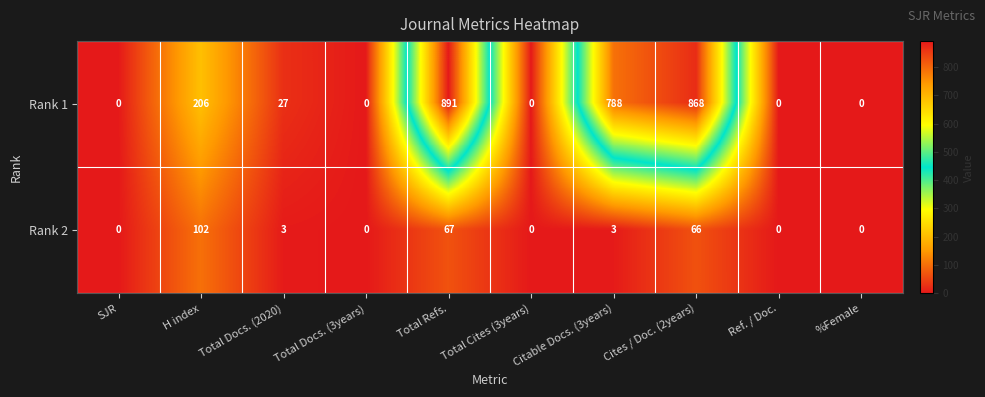

The value of Rank 2 at SJR is -55. True or false?

False